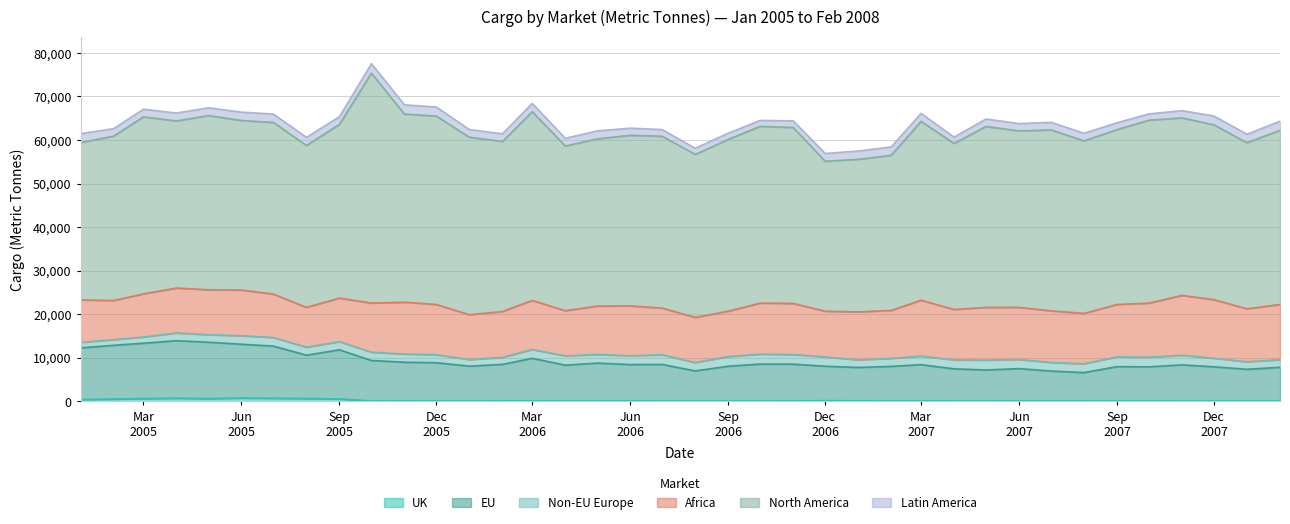

What are all the series names shown in the legend?

UK, EU, Non-EU Europe, Africa, North America, Latin America